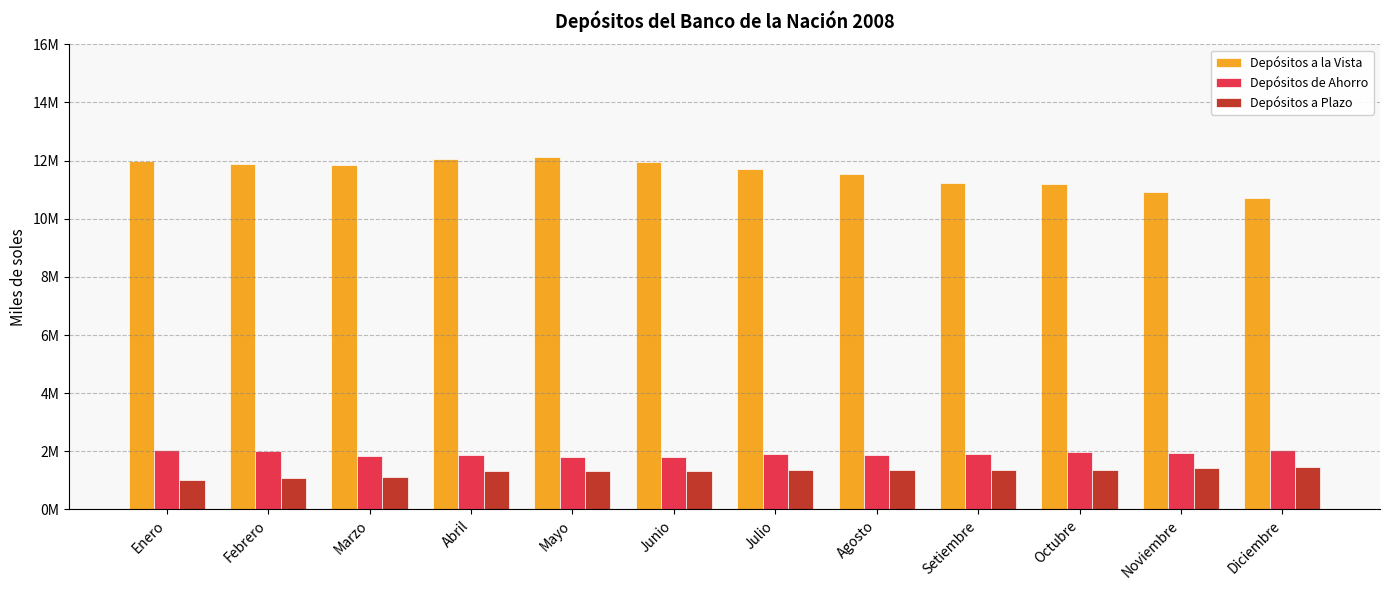

Which label corresponds to the largest value in the chart?

Mayo